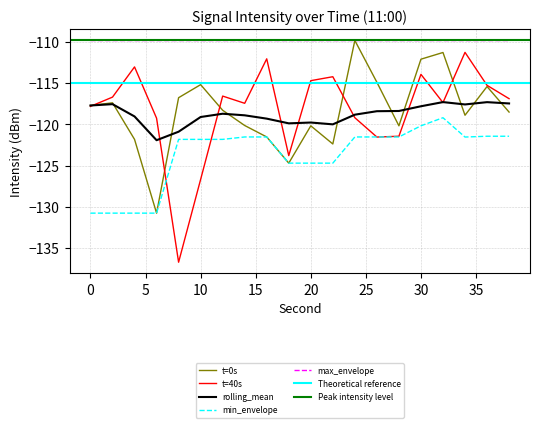

Count the number of categories in the chart.

20